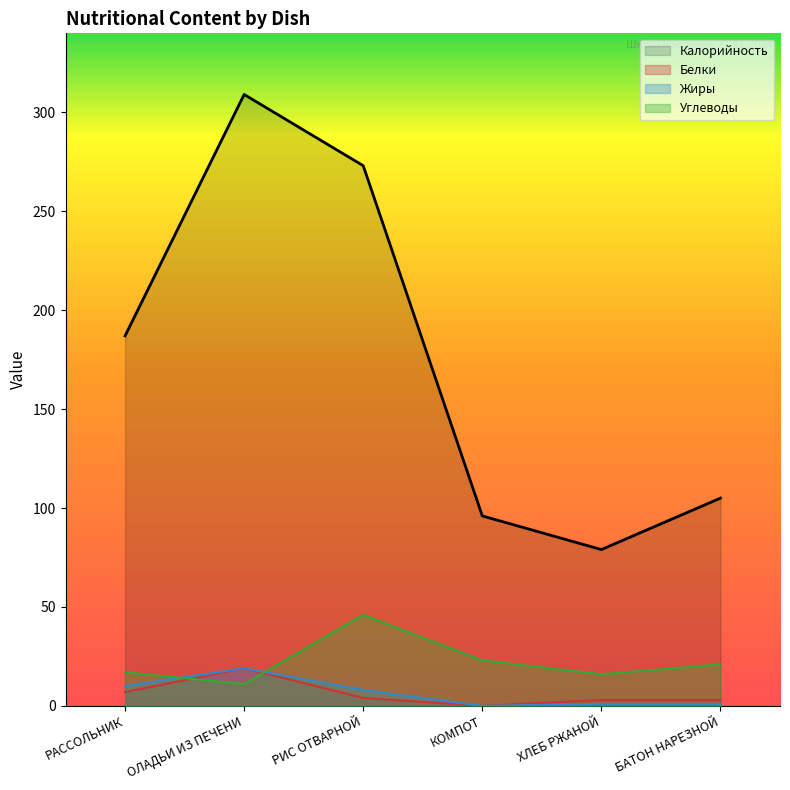

What is the sum of all Жиры values?

39